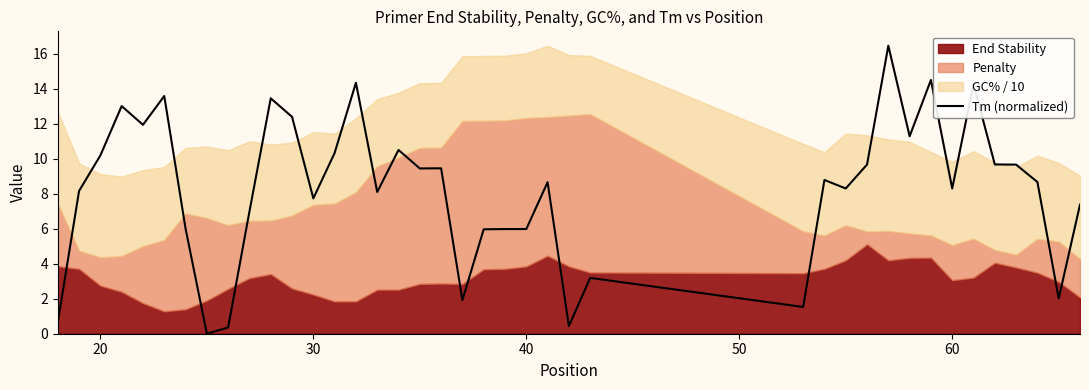

How many interior local valleys (lower than both neighbors) does the data have?

12